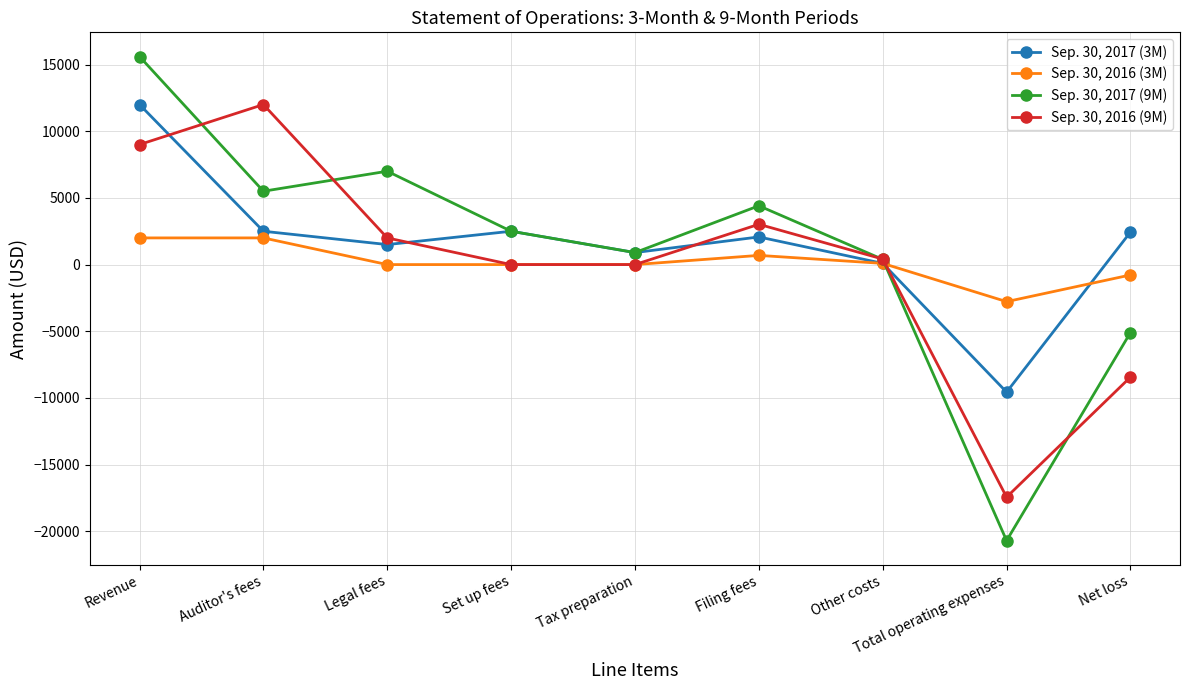

What is the label of the 9th point from the left?

Net loss